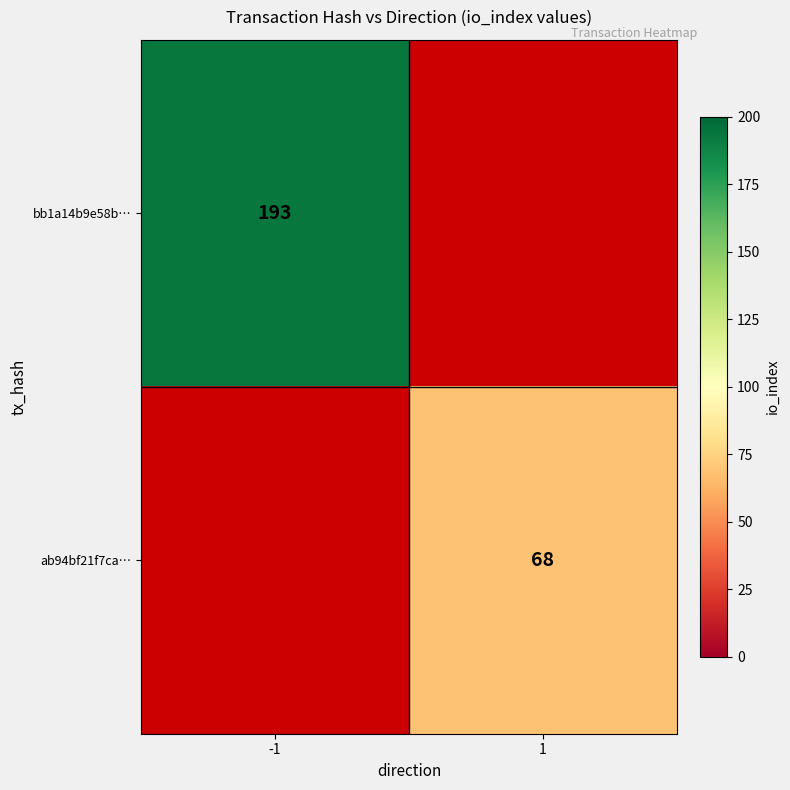

Is it true that bb1a14b9e58b… equals 102 at -1?

False